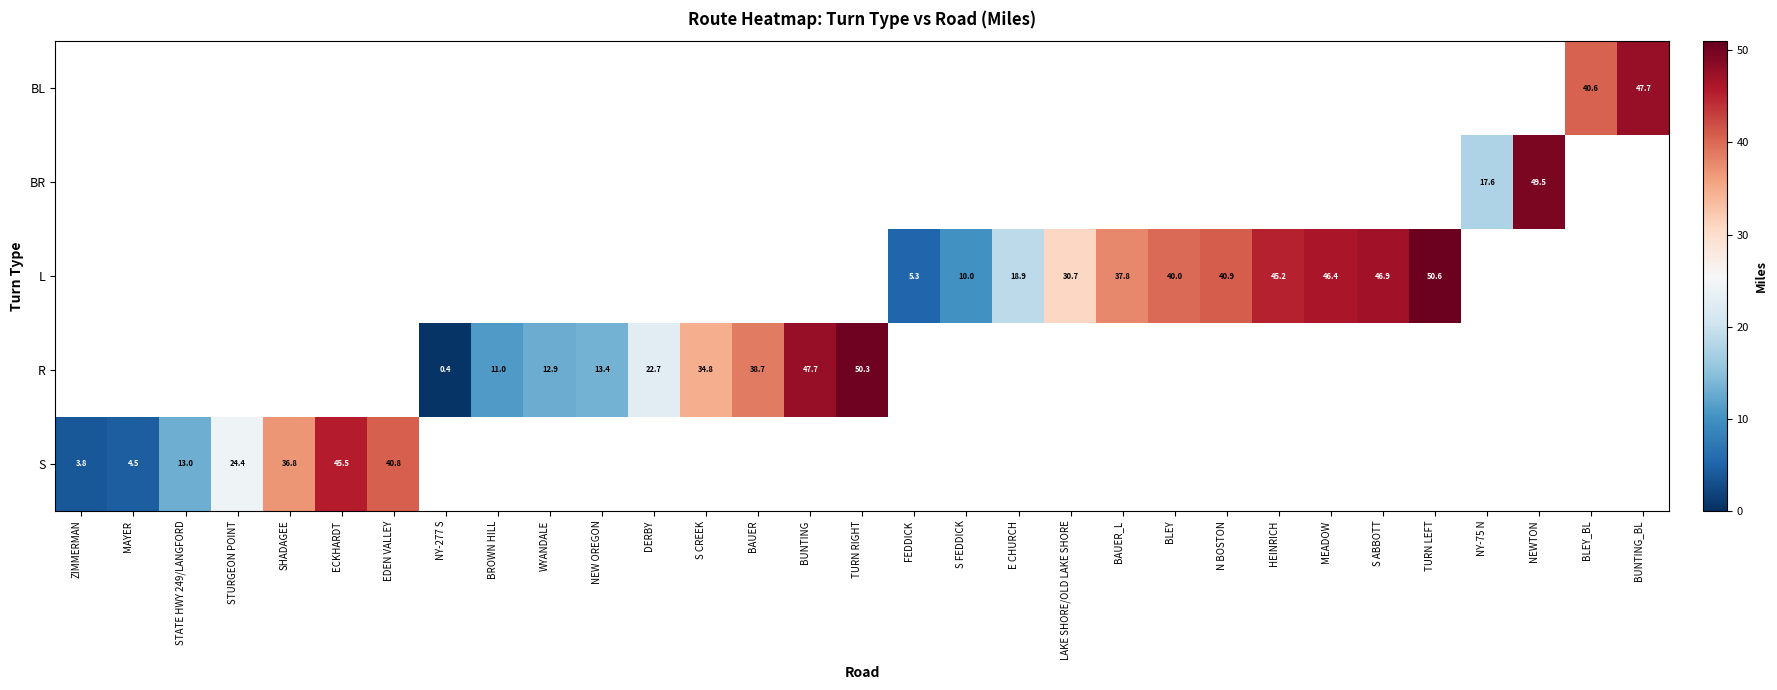

What is the minimum value shown in the chart?

0.4